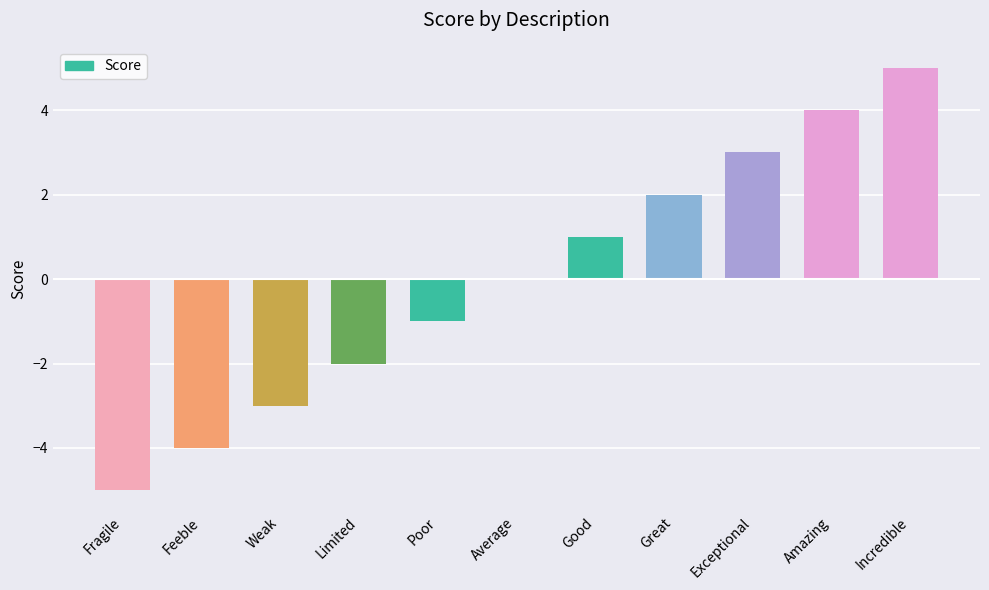

How many categories are shown in the chart?

11